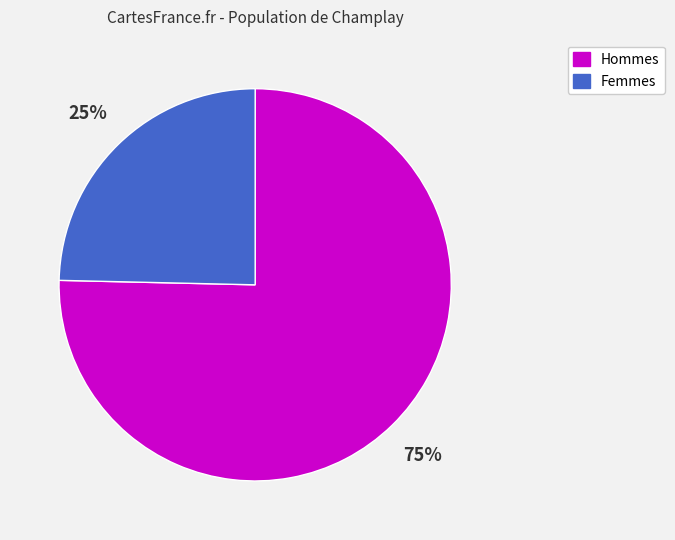

To the nearest percent, what is the average slice percentage?

50%